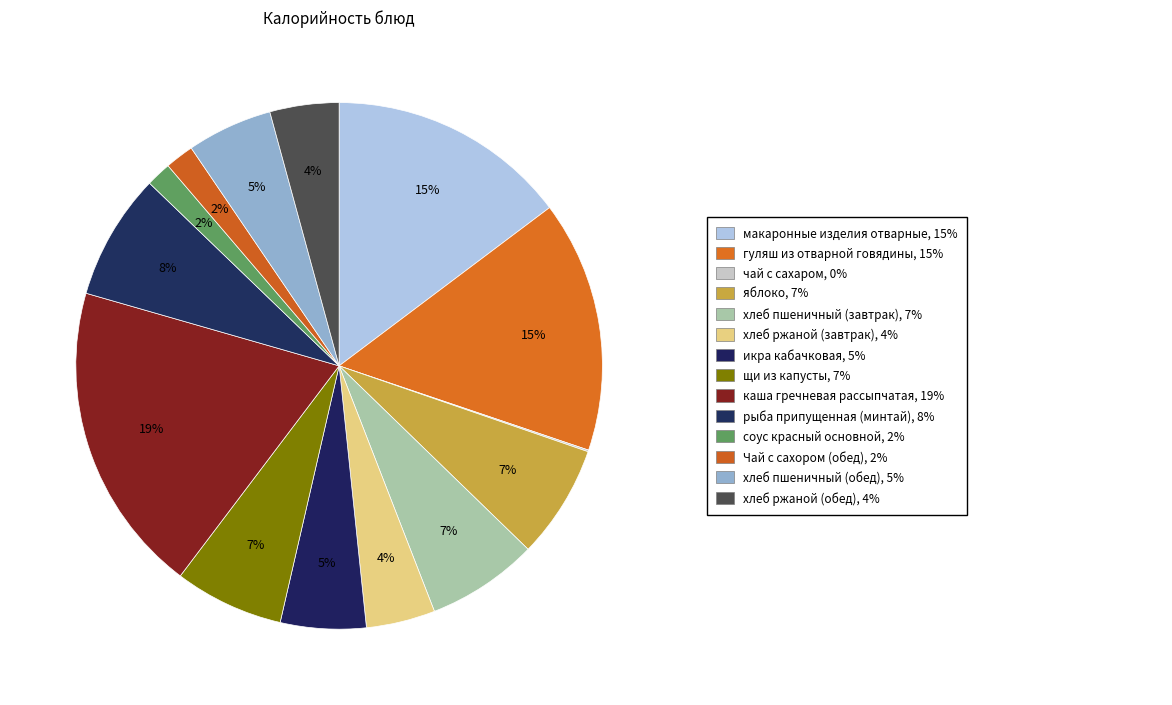

Does any single category account for the majority?

No